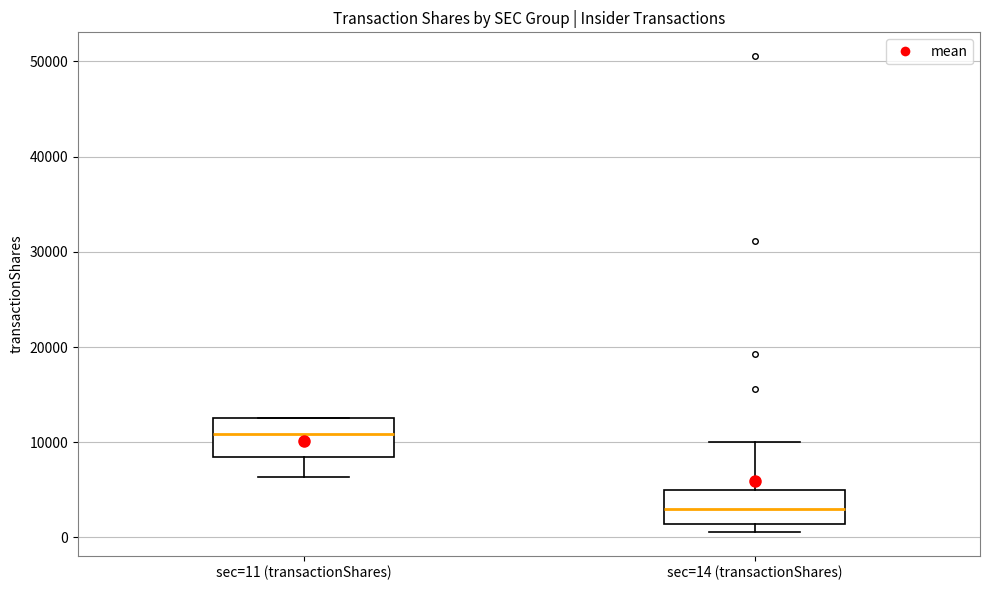

Reading left to right, read every box against the y-axis: the position of its median line, the range the box covers, and the ends of its whiskers. The values are not printed on the chart, so give them approximately, as read against the axis.

sec=11 (transactionShares): median 11000, box 8000 to 13000, whiskers 6000 to 13000
sec=14 (transactionShares): median 3000, box 1000 to 5000, whiskers 1000 (just below the box's lower edge) to 10000